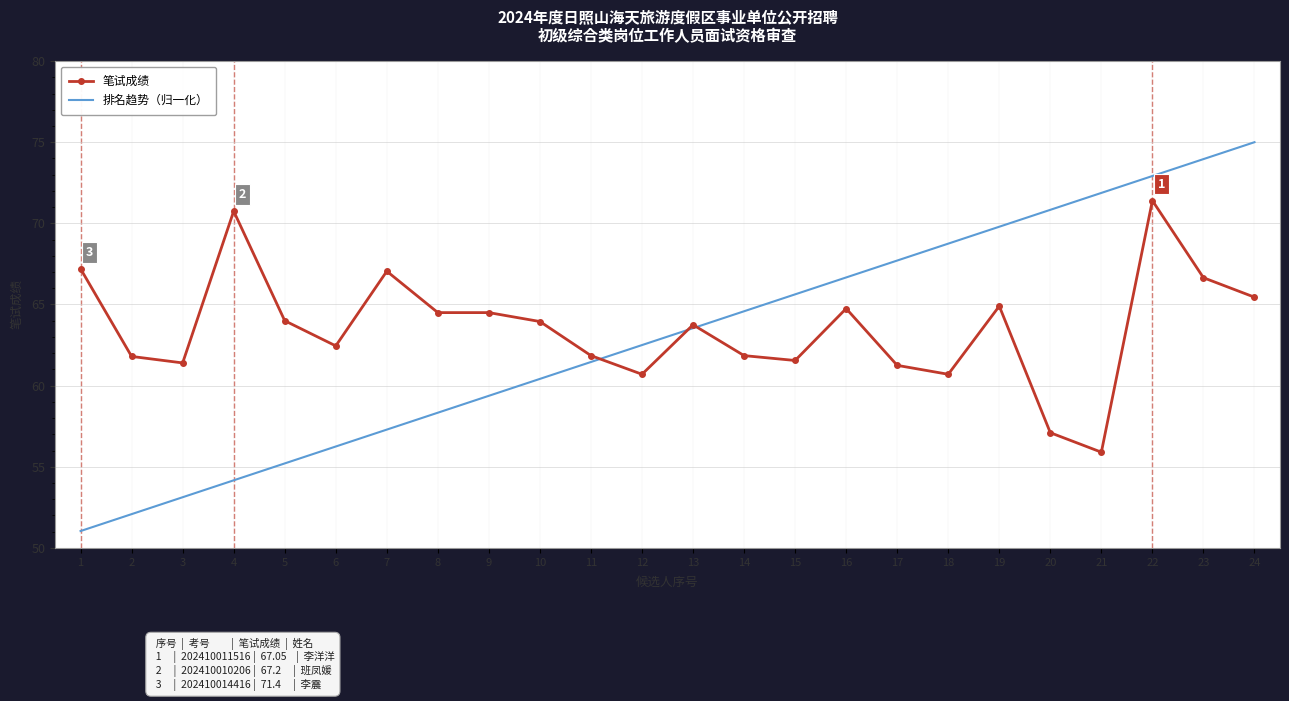

What are all the series names shown in the legend?

笔试成绩, 排名趋势（归一化）